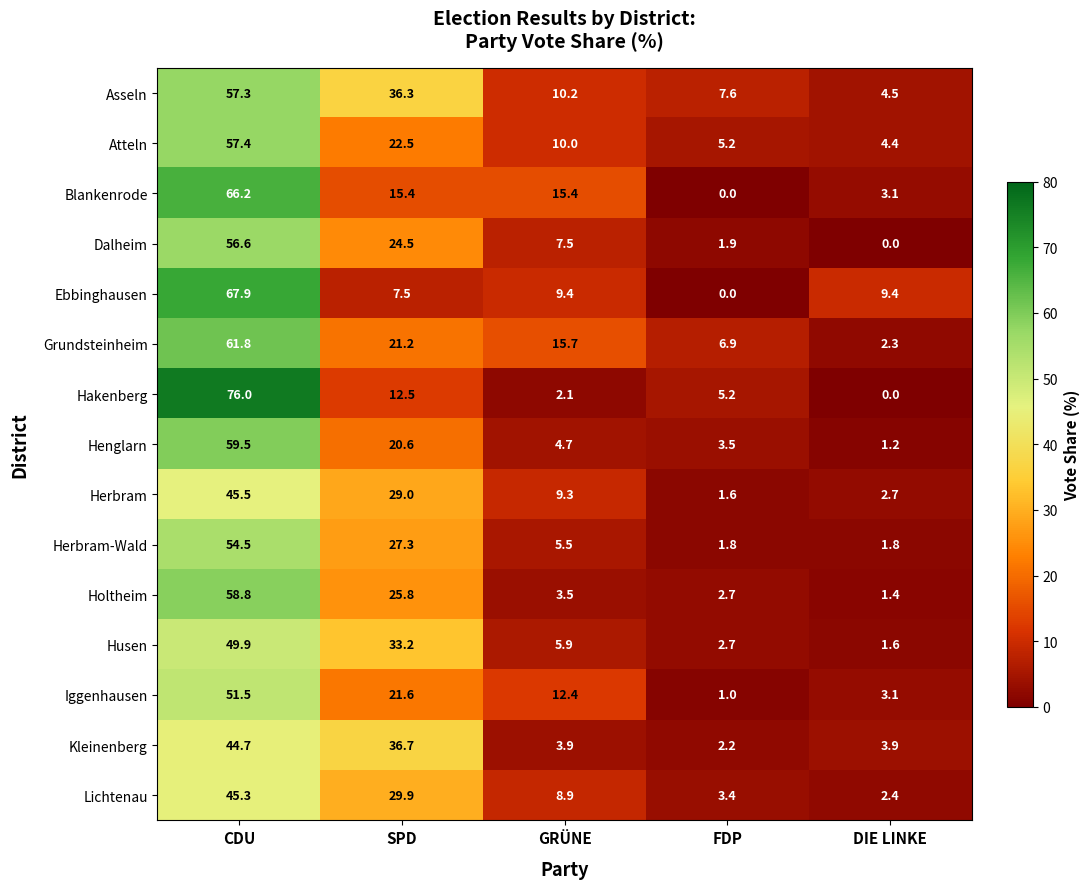

Rank the series by their maximum value, from lowest to highest.

Kleinenberg, Lichtenau, Herbram, Husen, Iggenhausen, Herbram-Wald, Dalheim, Asseln, Atteln, Holtheim, Henglarn, Grundsteinheim, Blankenrode, Ebbinghausen, Hakenberg